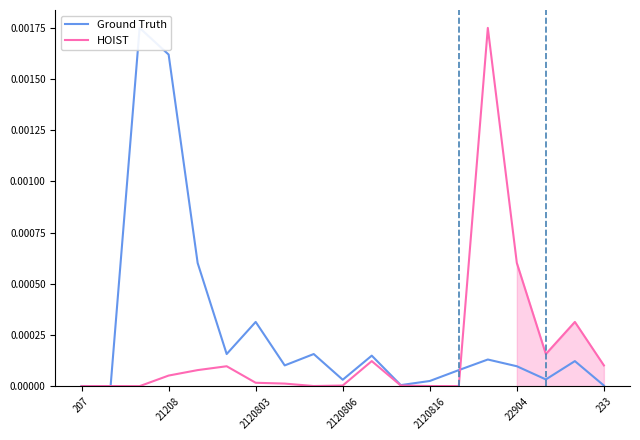

How many lines are shown in the chart?

2